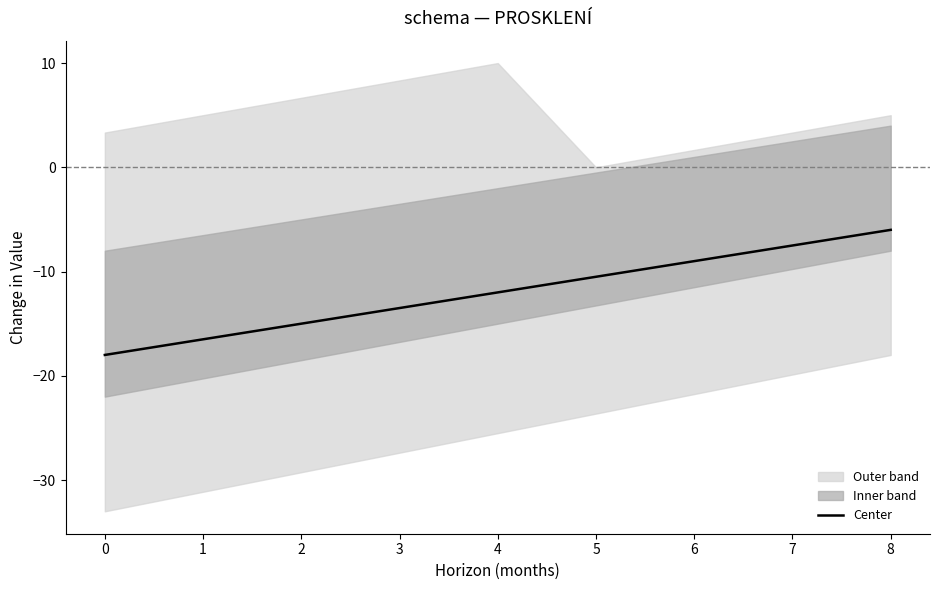

What is the highest value of the Center series?

-6.0